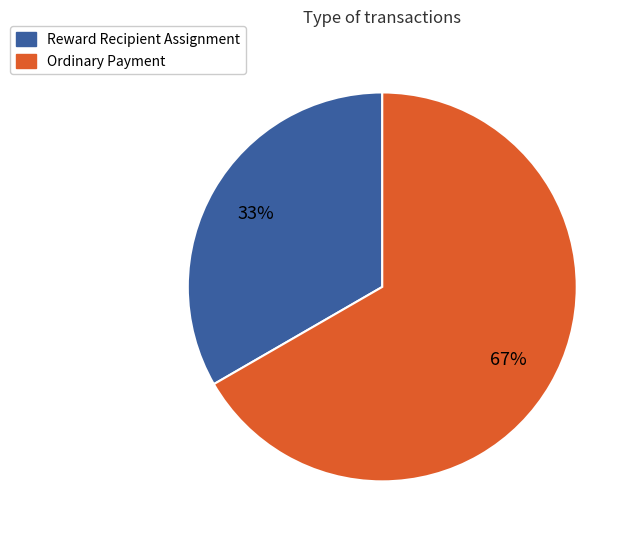

Is Ordinary Payment the majority of the pie?

Yes